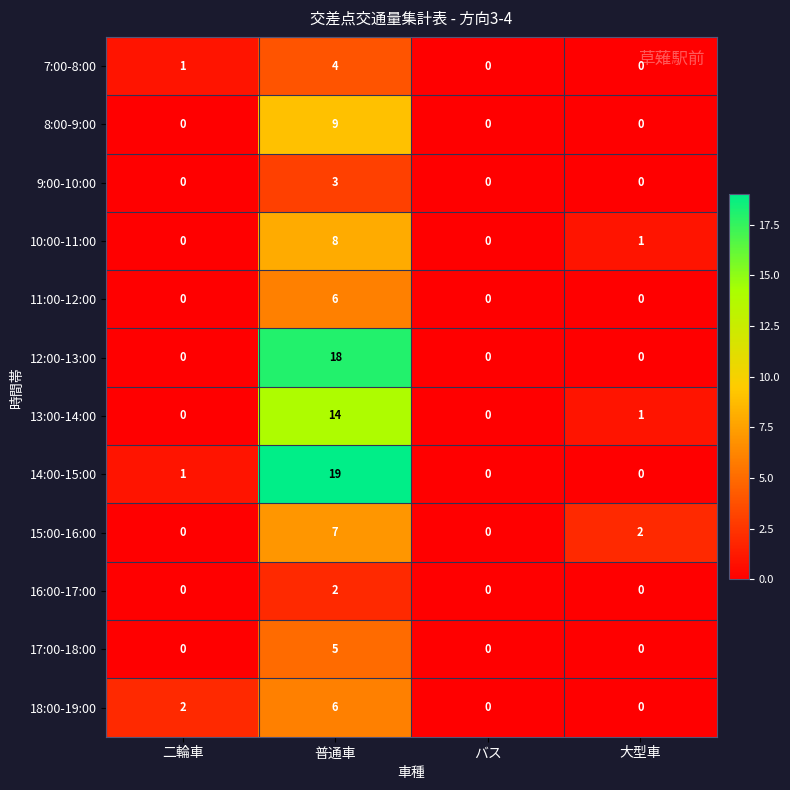

At which category is the sum across all series the highest?

普通車